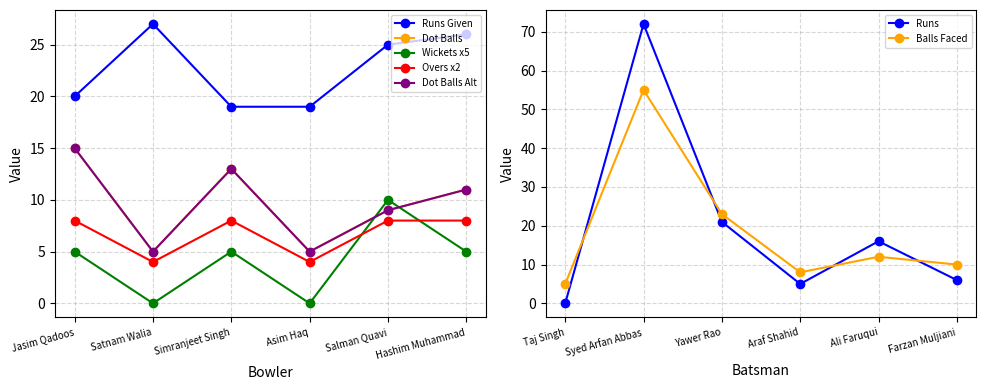

Is the value of Runs at Araf Shahid greater than the value of Balls Faced at Syed Arfan Abbas?

No